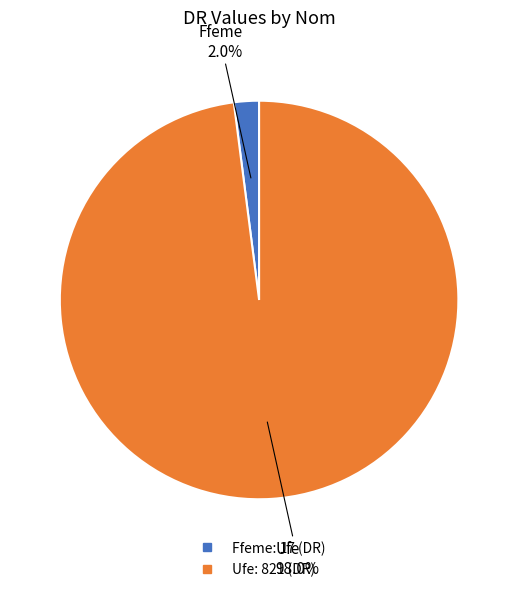

Between Ffeme and Ufe, which is larger?

Ufe